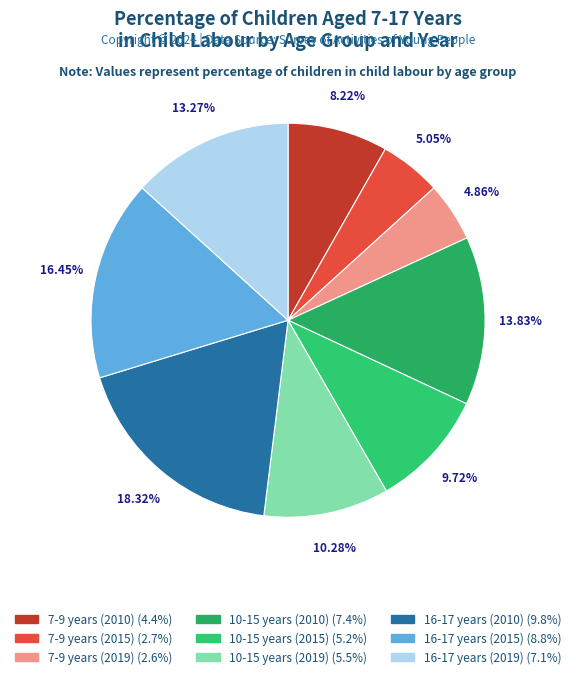

What percentage is the 10-15 years (2019) slice, to the nearest percent?

10%